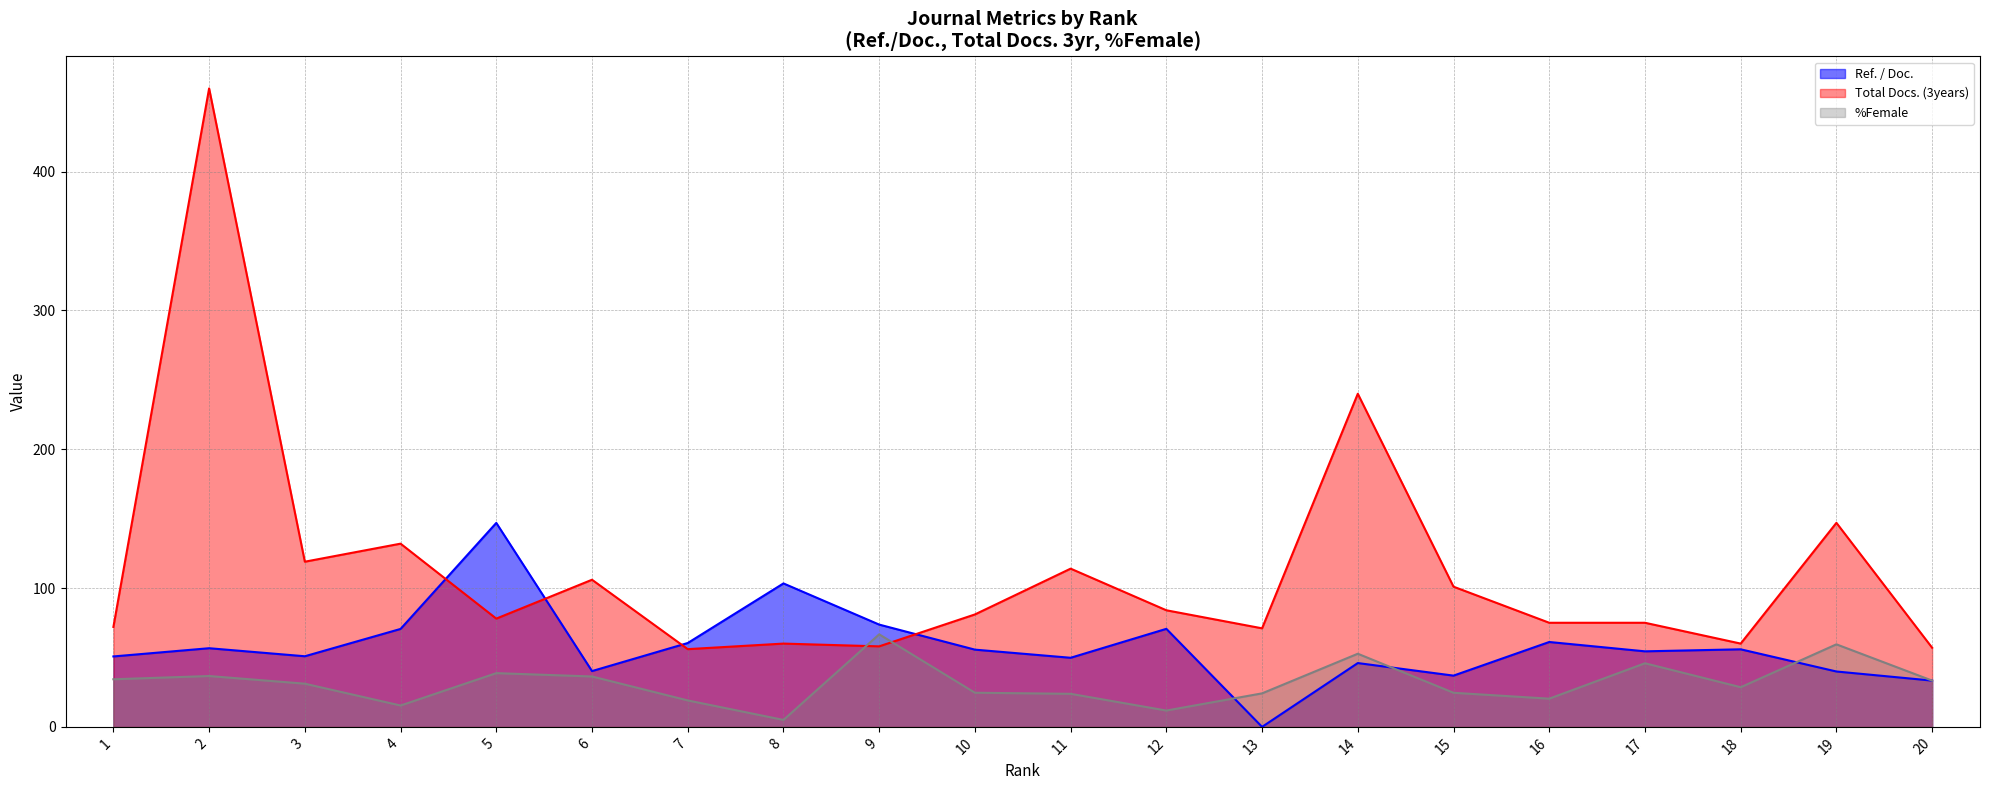

Rank the series at 19 from lowest to highest value.

Ref. / Doc., %Female, Total Docs. (3years)